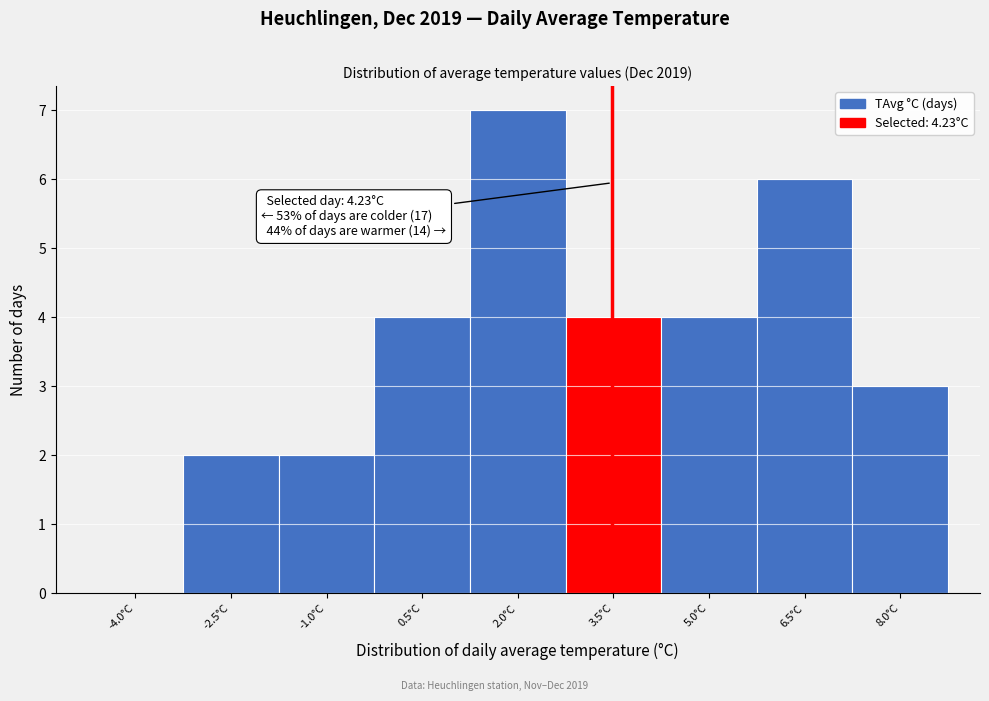

Reading left to right, list all the values displayed in this chart.

-4.0°C=0	-2.5°C=2	-1.0°C=2	0.5°C=4	2.0°C=7	3.5°C=4	5.0°C=4	6.5°C=6	8.0°C=3